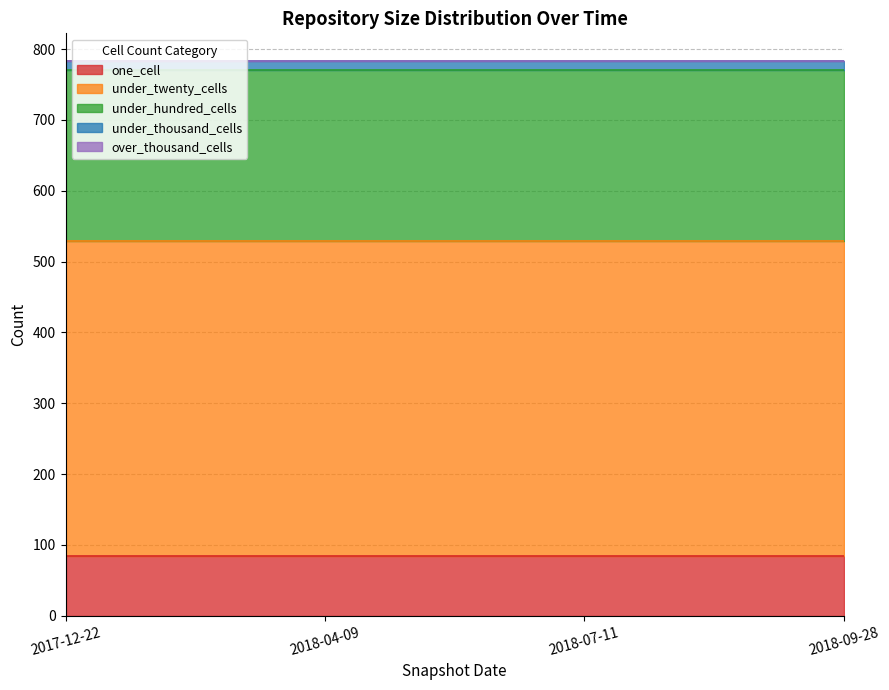

Does the chart have visible grid lines?

Yes